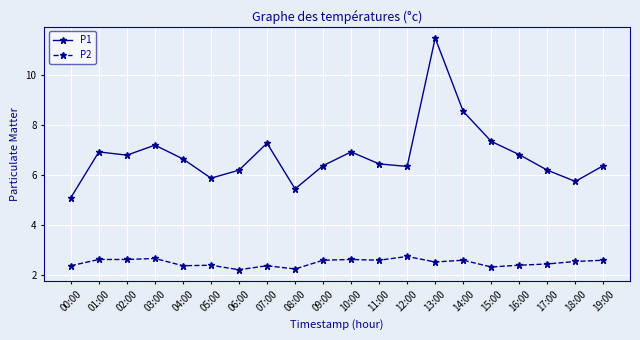

What is the average value of the P1 series?

6.8